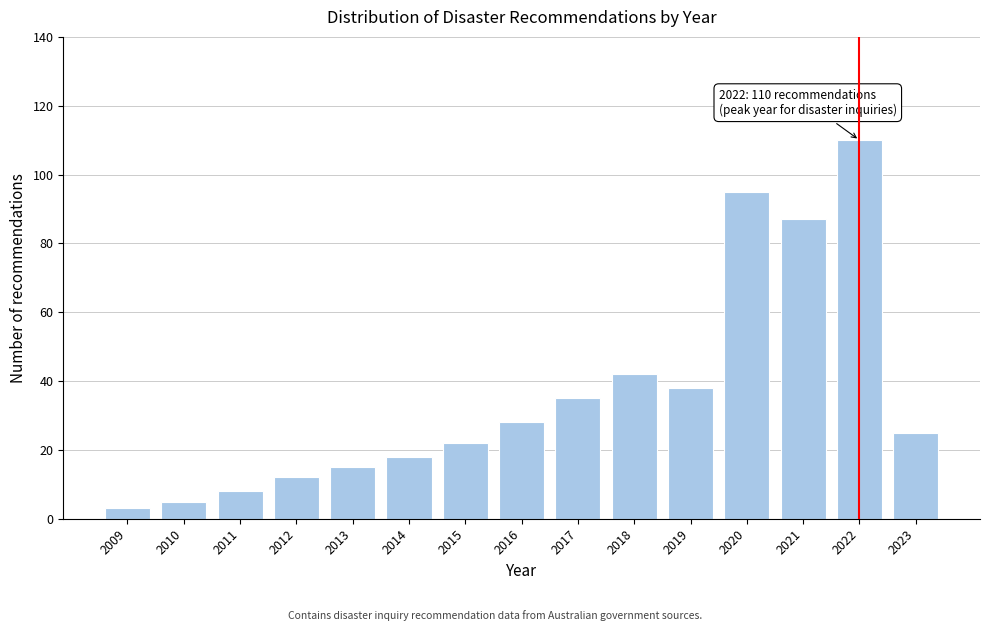

Reading left to right, transcribe all the data shown in this chart.

3	5	8	12	15	18	22	28	35	42	38	95	87	110	25